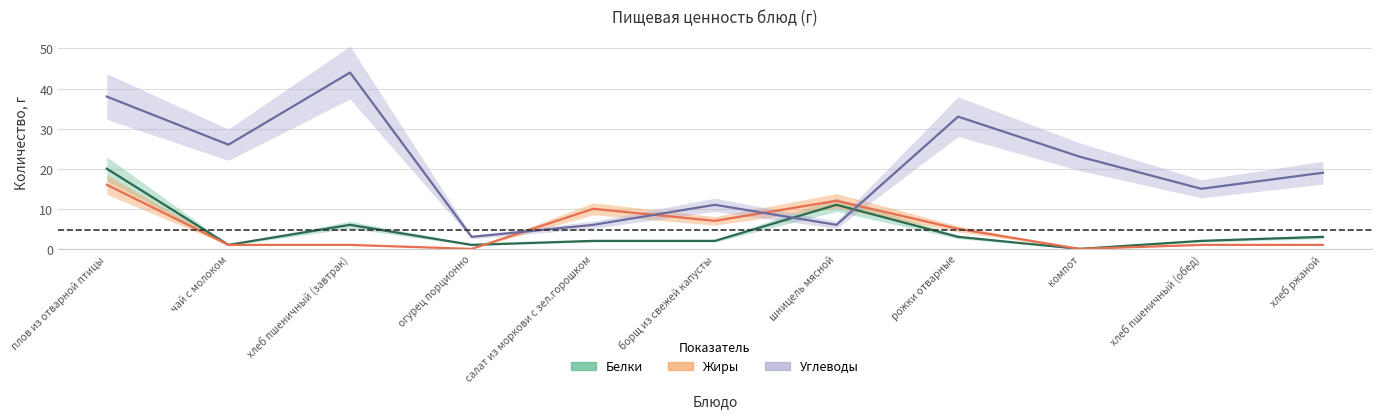

True or false: Углеводы and Белки intersect in this chart.

True